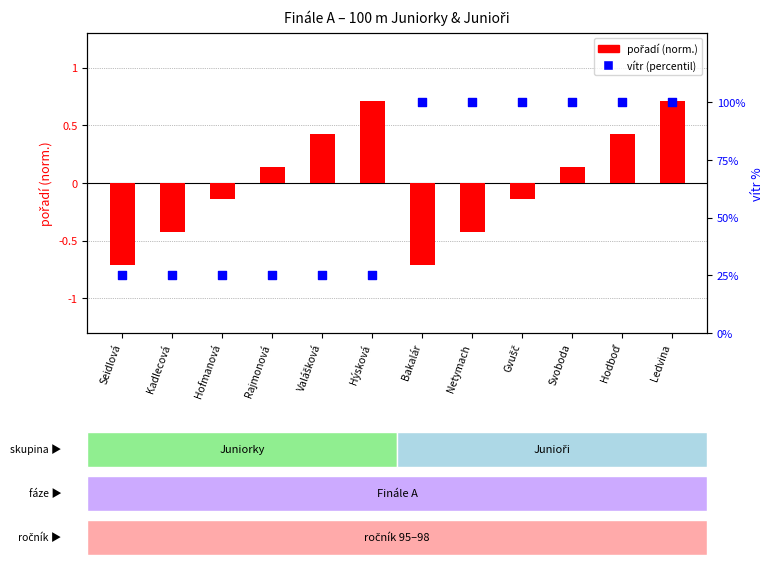

At which category is the sum across all series the highest?

Ledvina